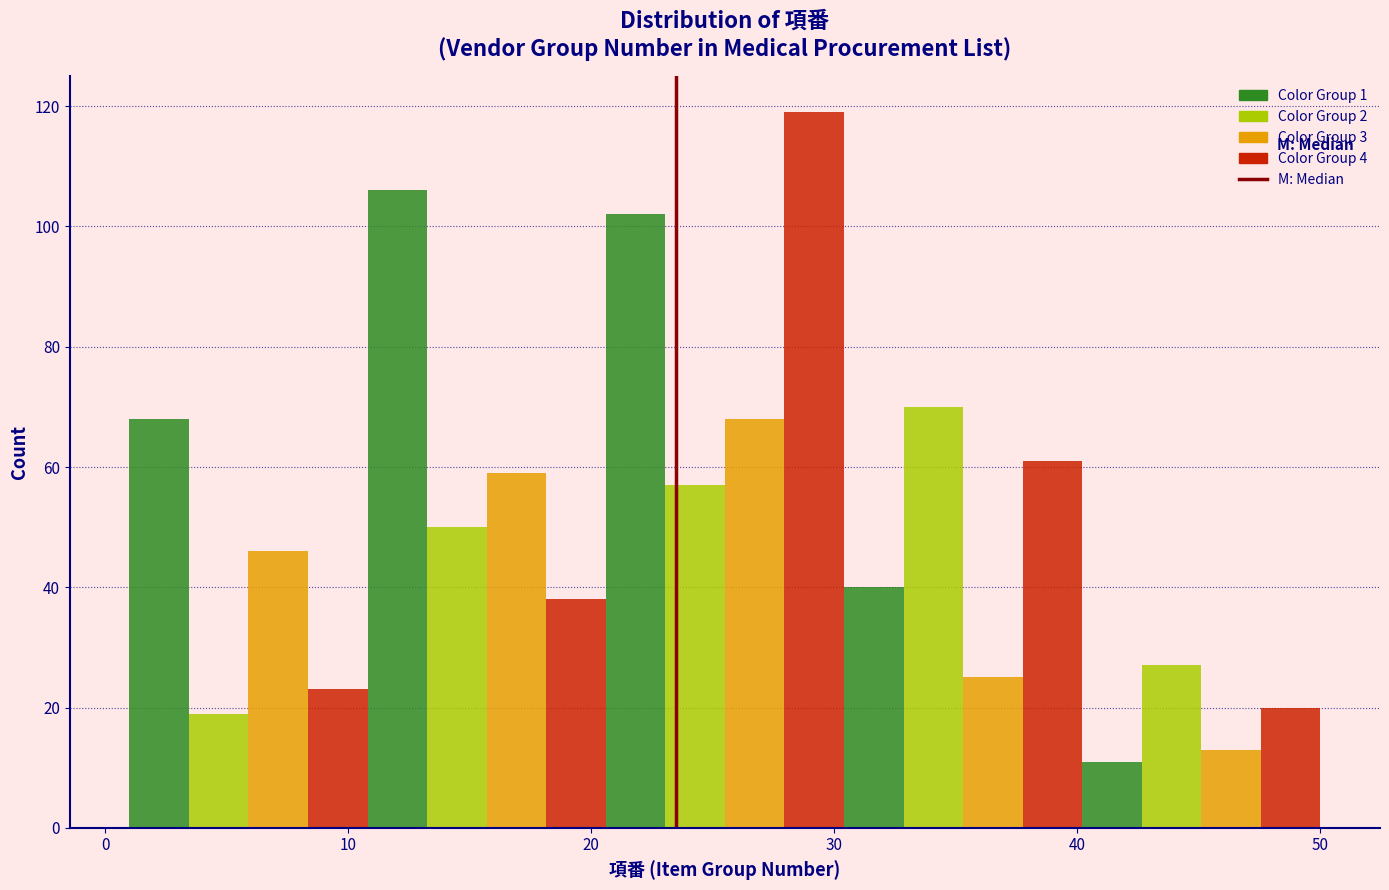

Read against the x-axis, roughly where is the centre of the tallest bar?

29